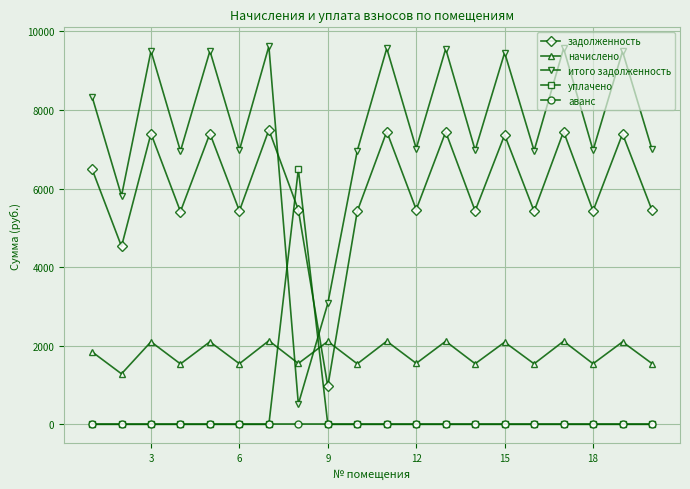

How many lines are shown in the chart?

5